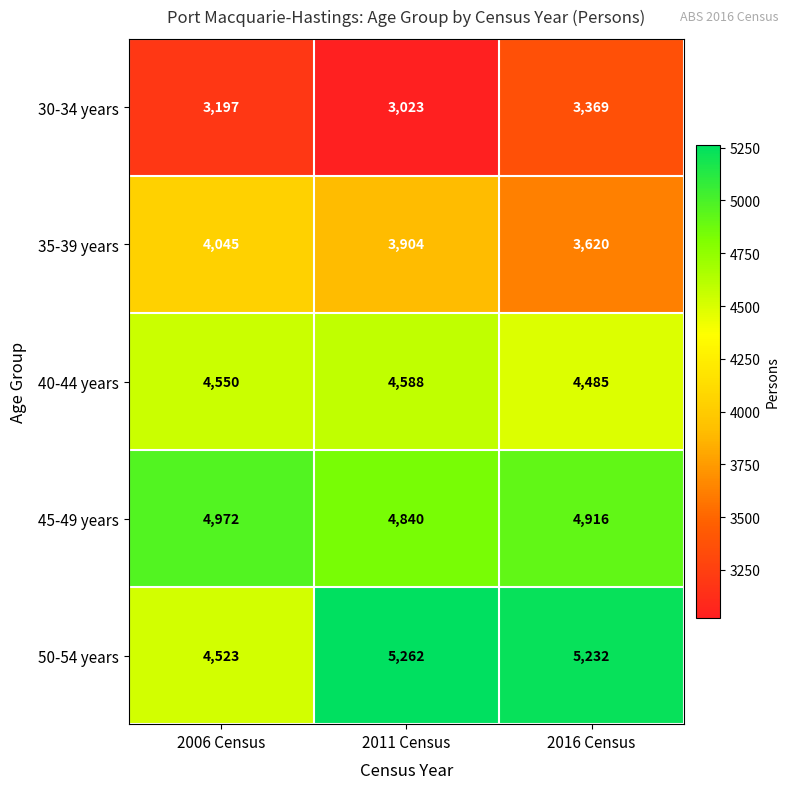

At which category does the chart reach its minimum across all series?

2011 Census